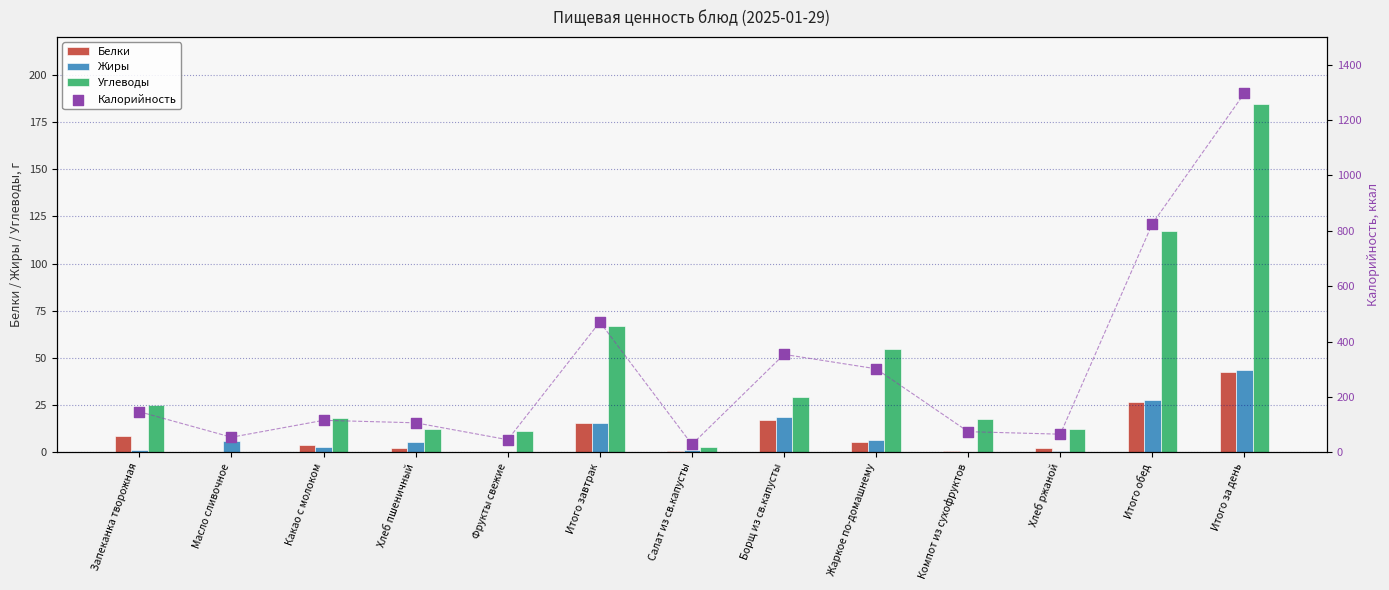

Which series reaches the maximum Y coordinate?

Калорийность